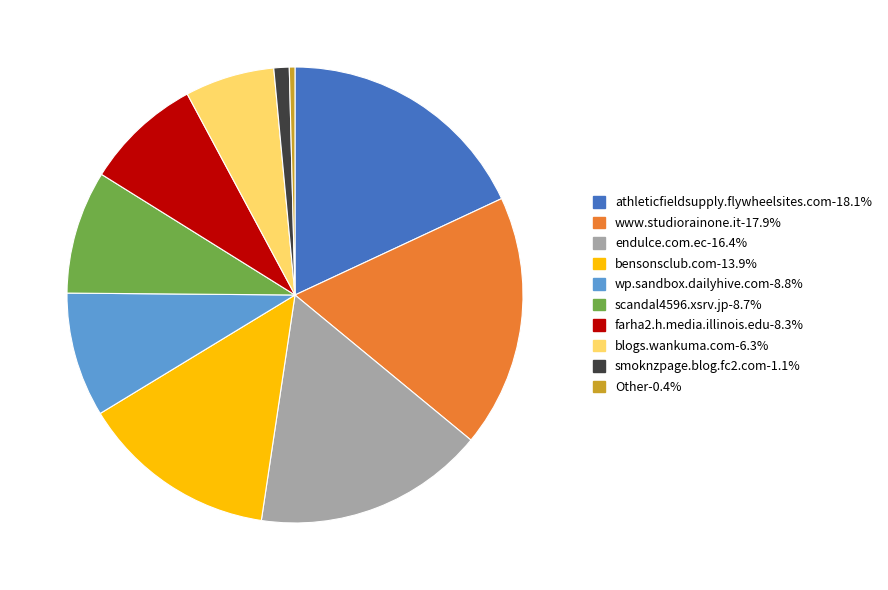

Is there any slice that represents more than half of the pie?

No